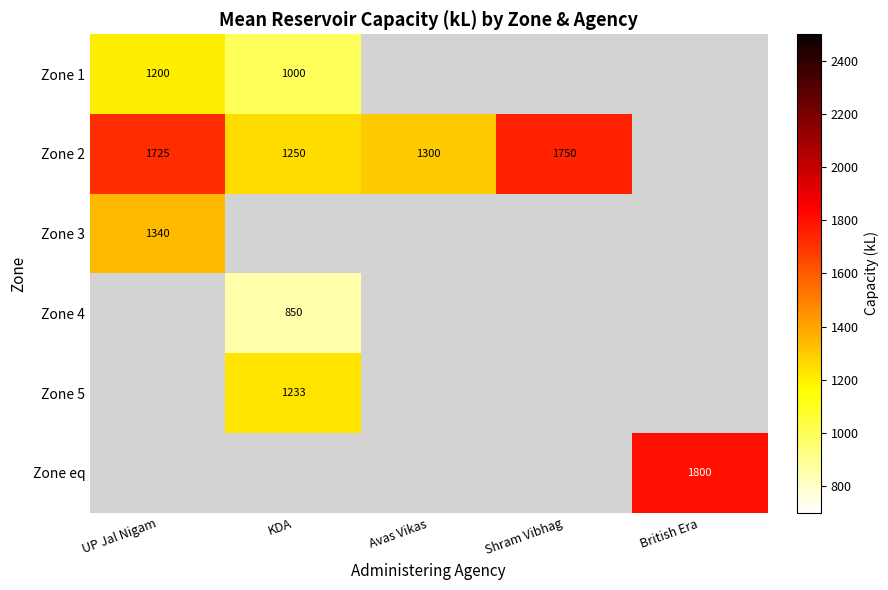

The value of Zone 1 at KDA is 1716. True or false?

False